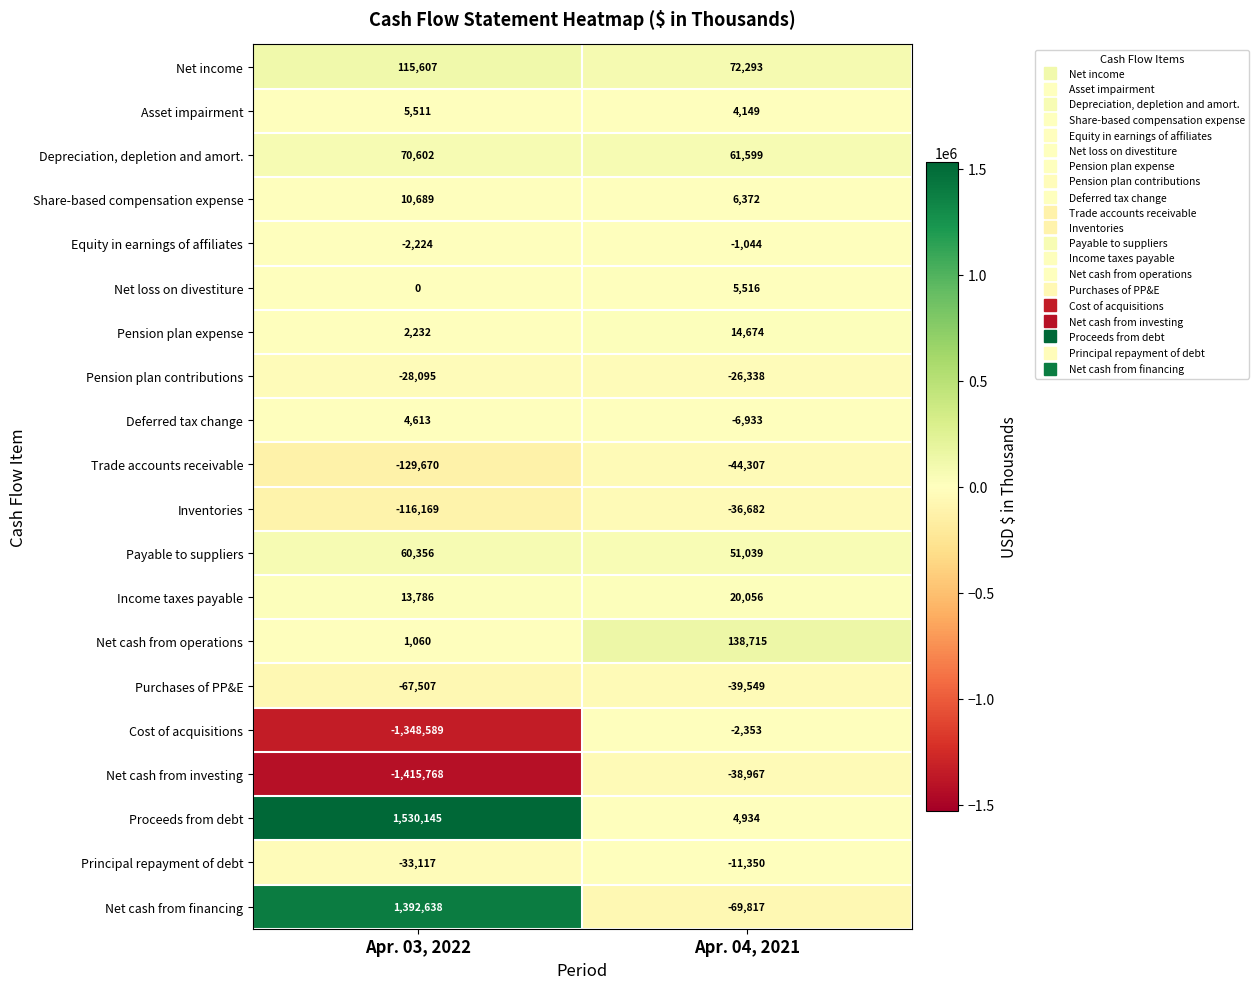

Read the Inventories value at Apr. 03, 2022.

-116169